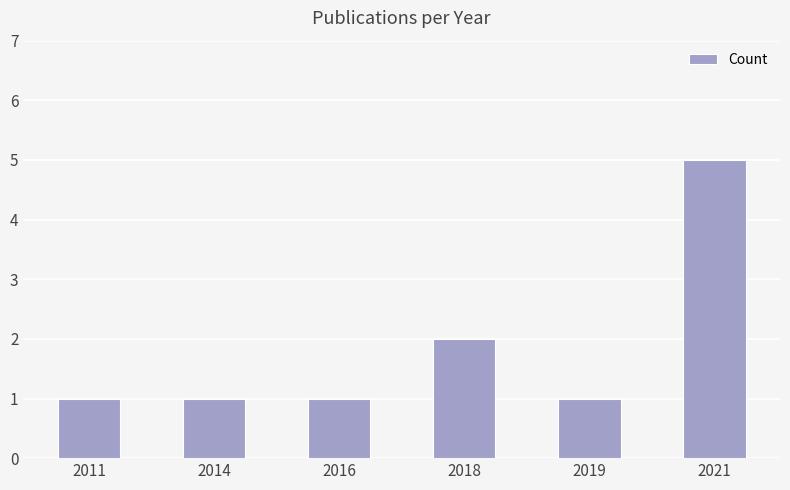

Which label corresponds to the largest value in the chart?

2021